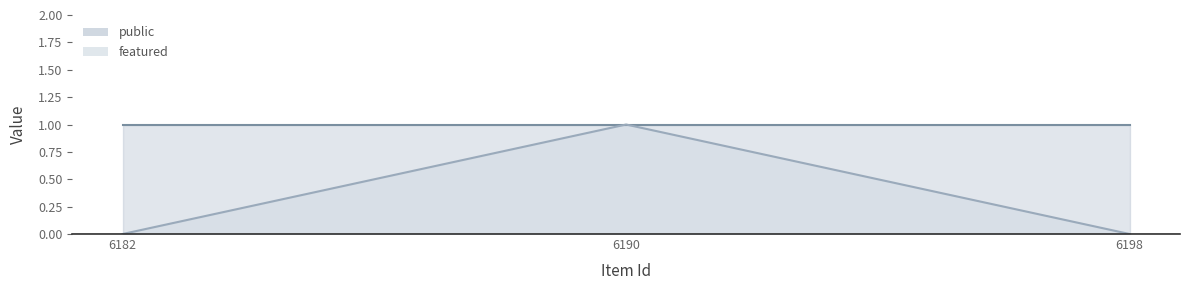

Which label corresponds to the smallest value in the chart?

6182